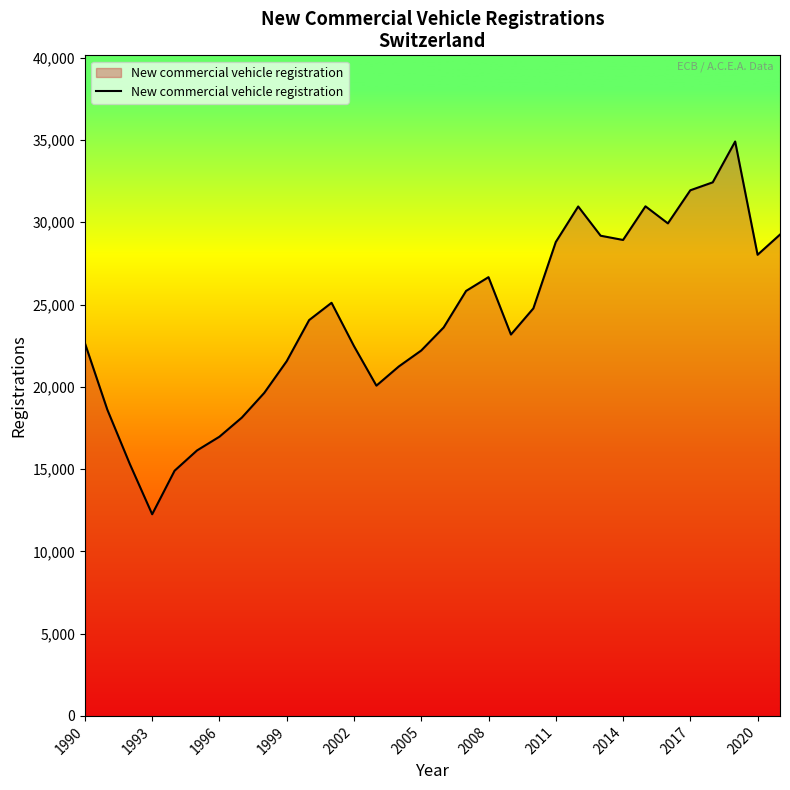

What is the difference between the maximum and minimum values?

22653